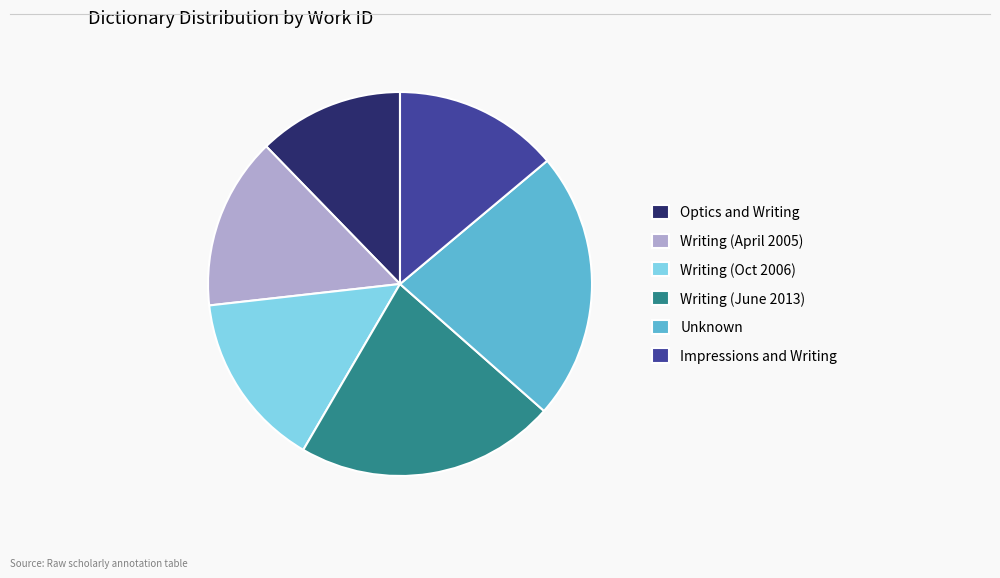

Is it true that Writing (Oct 2006) is 15% of the pie?

True